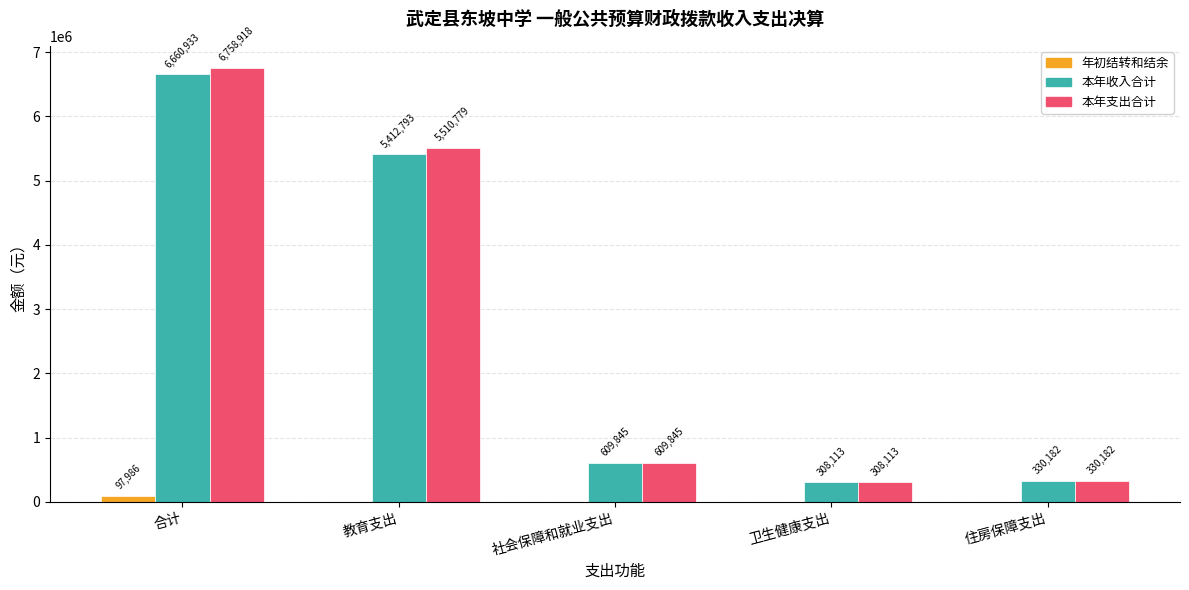

What value does the 本年收入合计 series have at 合计?

6660932.5